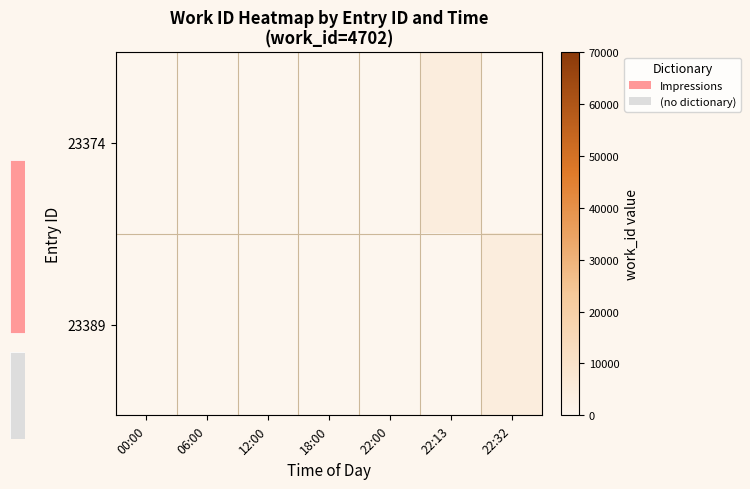

At how many categories does at least one series exceed 625?

2